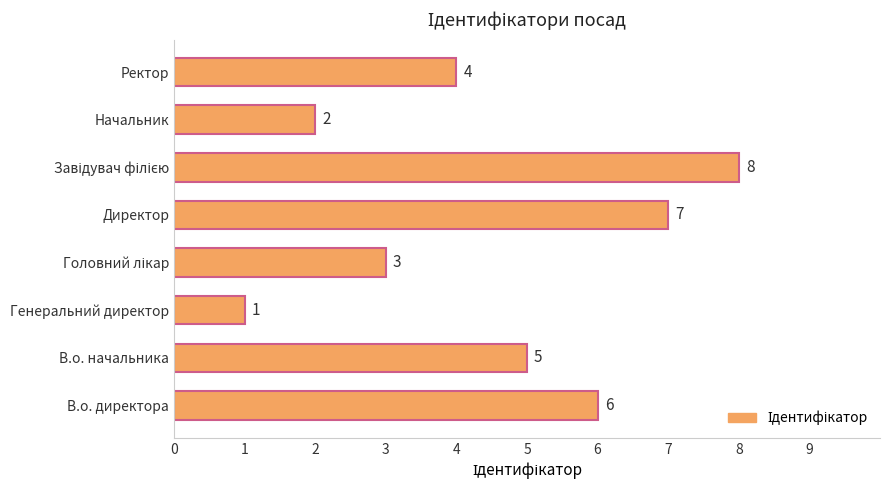

Count the values in the range 3 to 7.

5